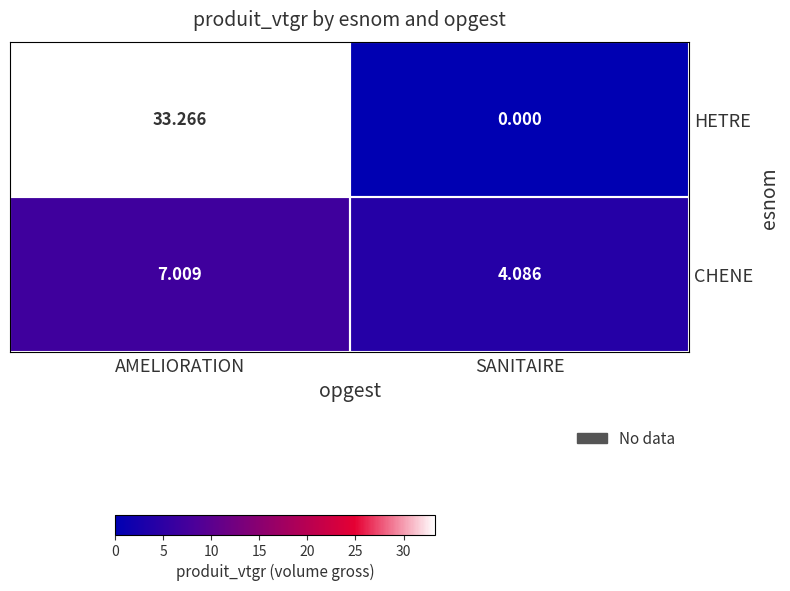

Is the value of HETRE at AMELIORATION greater than the value of CHENE at SANITAIRE?

Yes